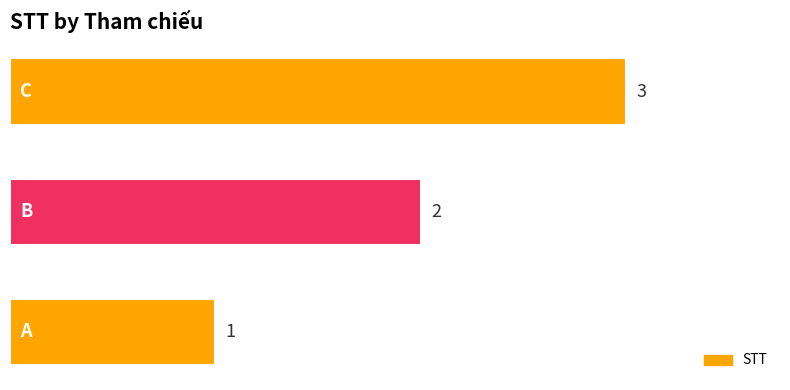

Does the chart contain any negative values?

No